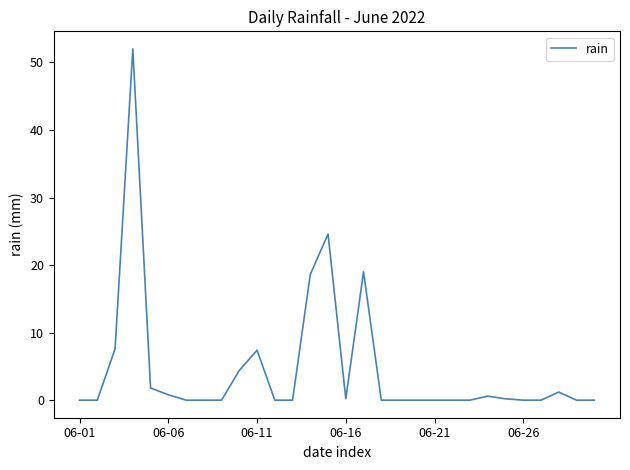

What is the difference between the maximum and minimum values?

52.0